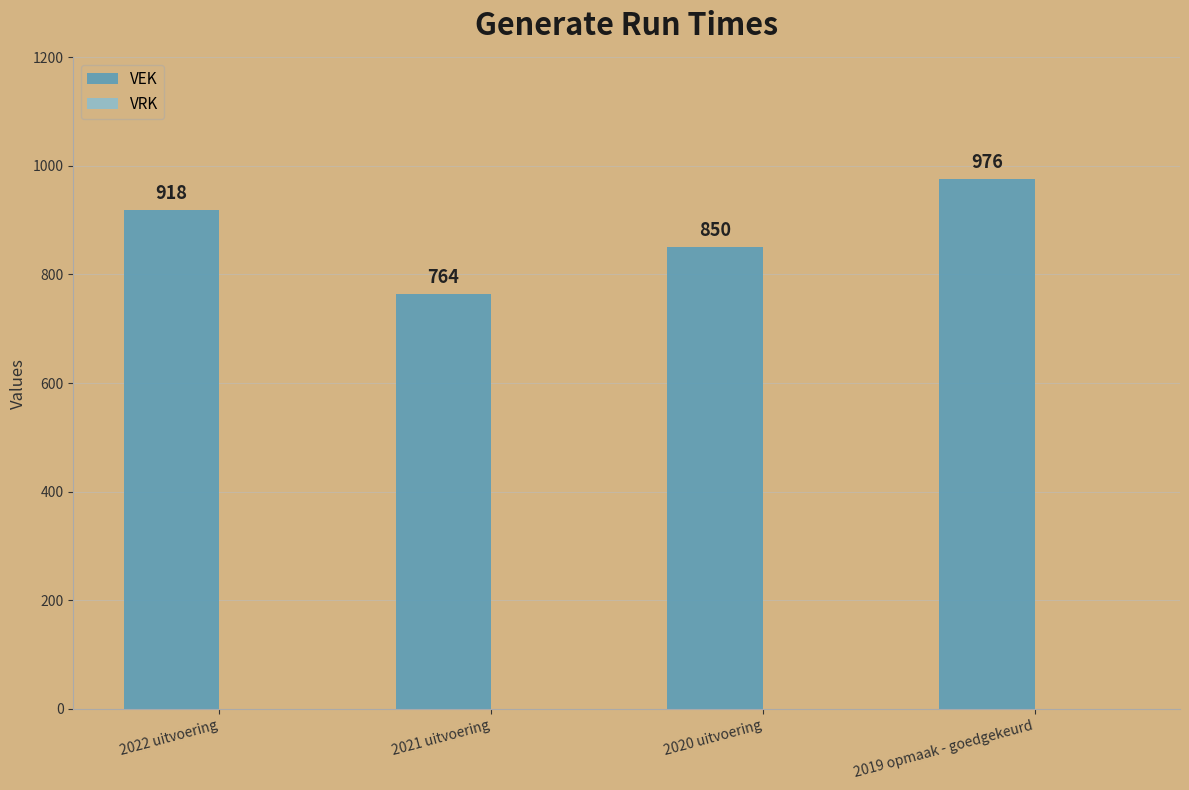

What is the sum of the values at 2022 uitvoering and 2019 opmaak - goedgekeurd?

1894